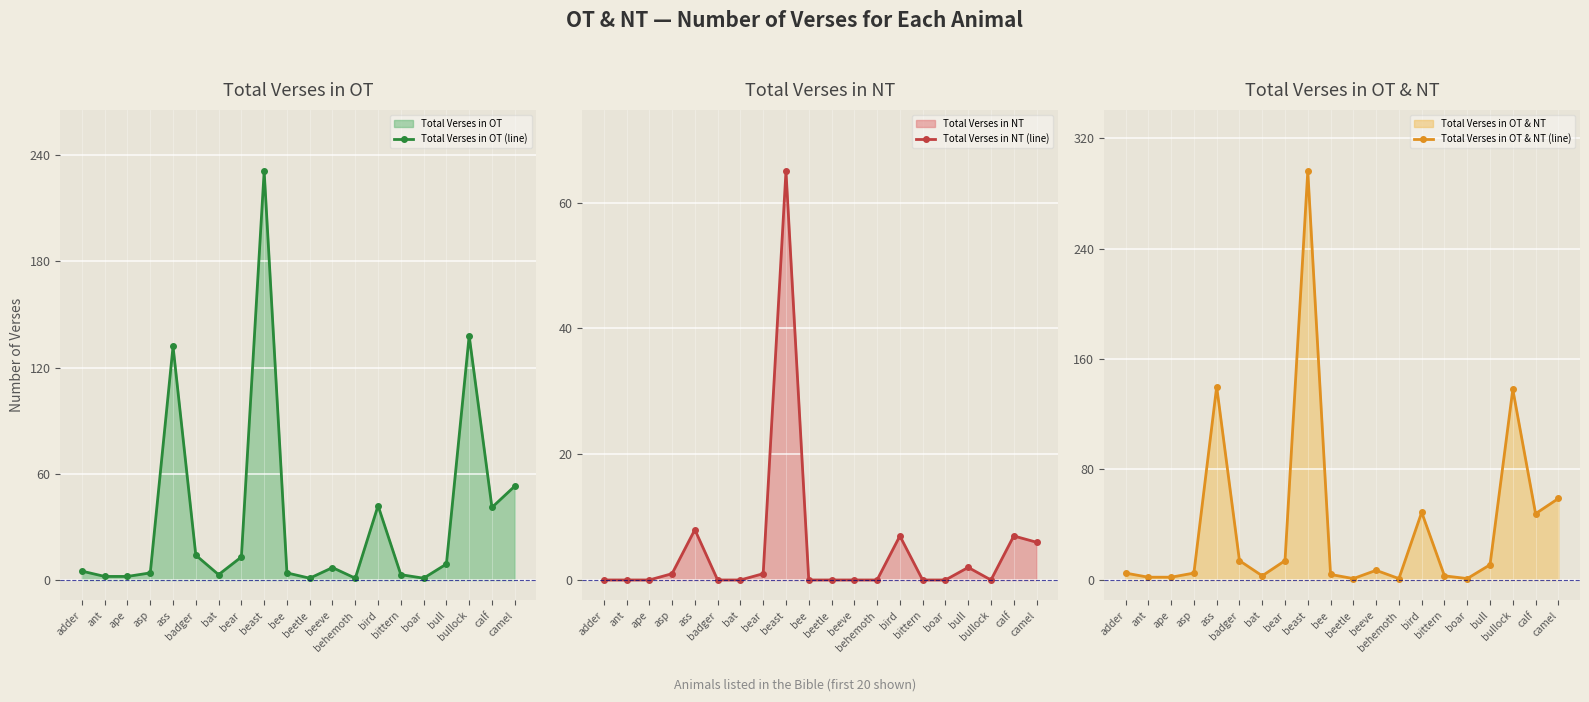

Which has a higher value, bee or beast?

beast